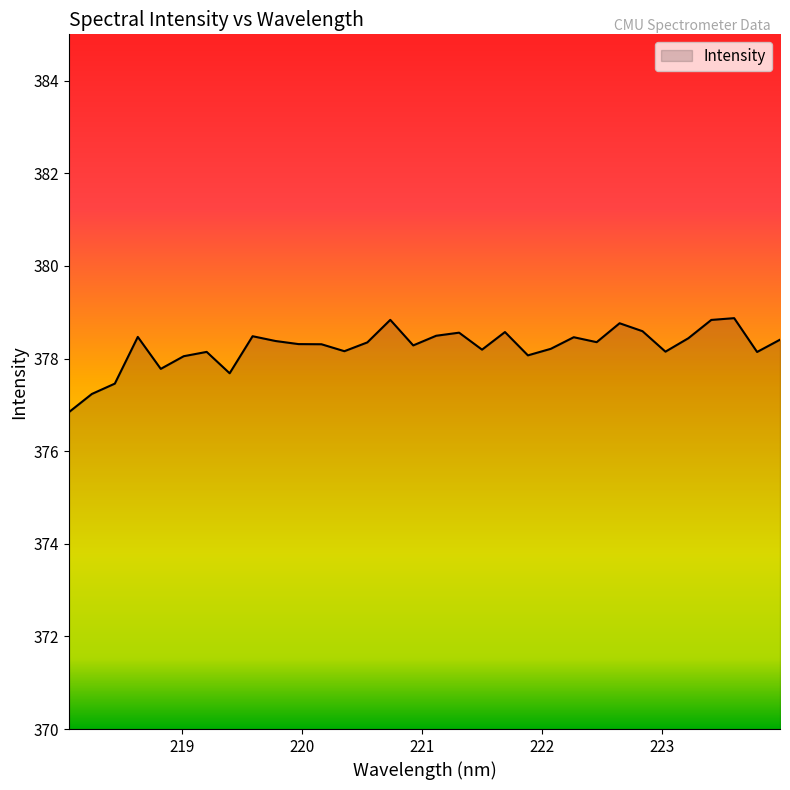

What is the smallest value displayed?

376.8